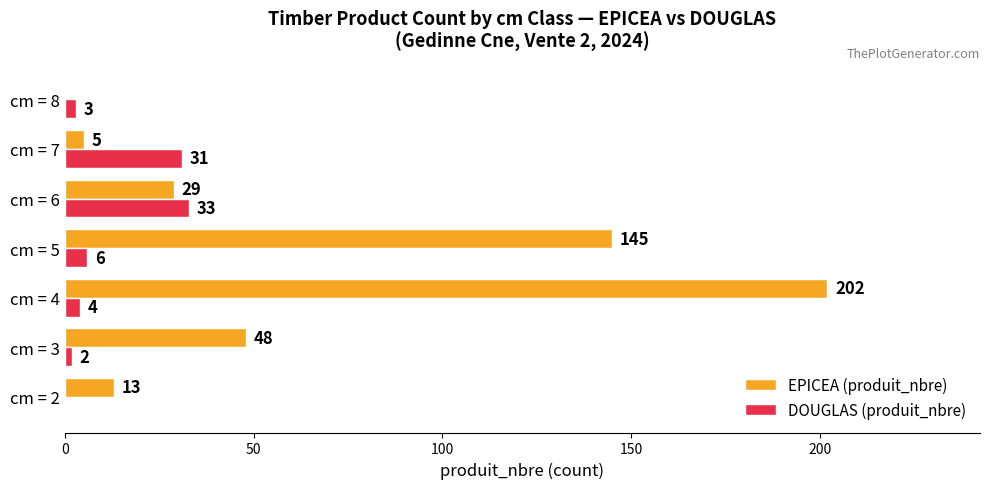

Is it true that EPICEA (produit_nbre) equals 29 at cm = 6?

True